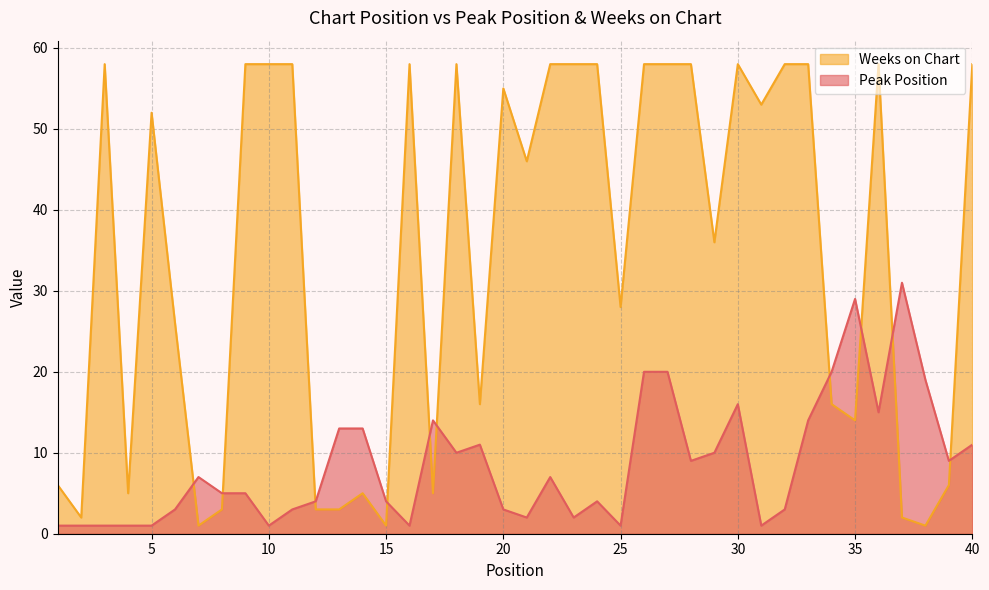

In Peak Position, how many points are lower than both neighbors (excluding endpoints)?

10